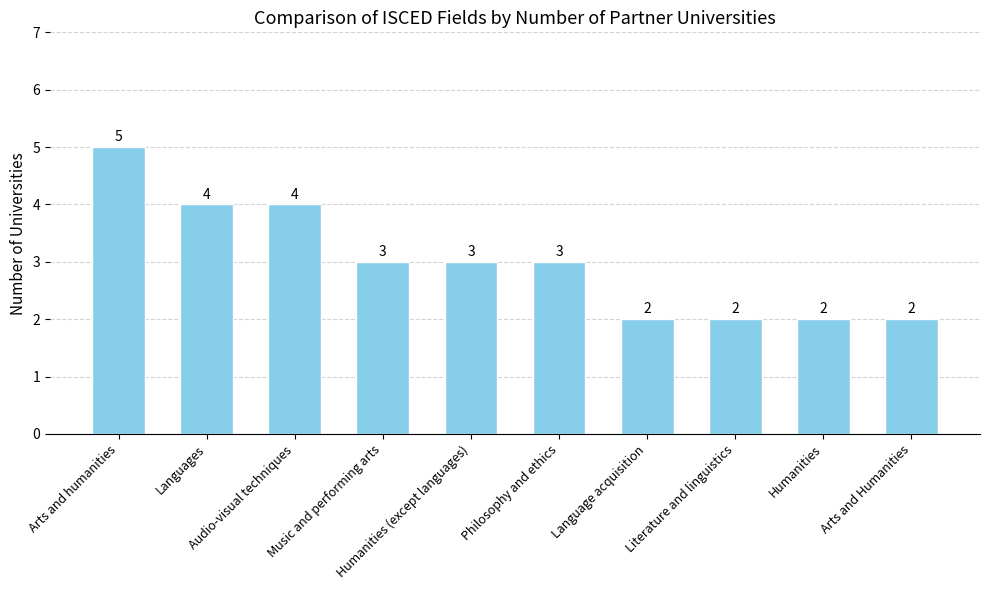

Between Humanities (except languages) and Arts and humanities, which is larger?

Arts and humanities